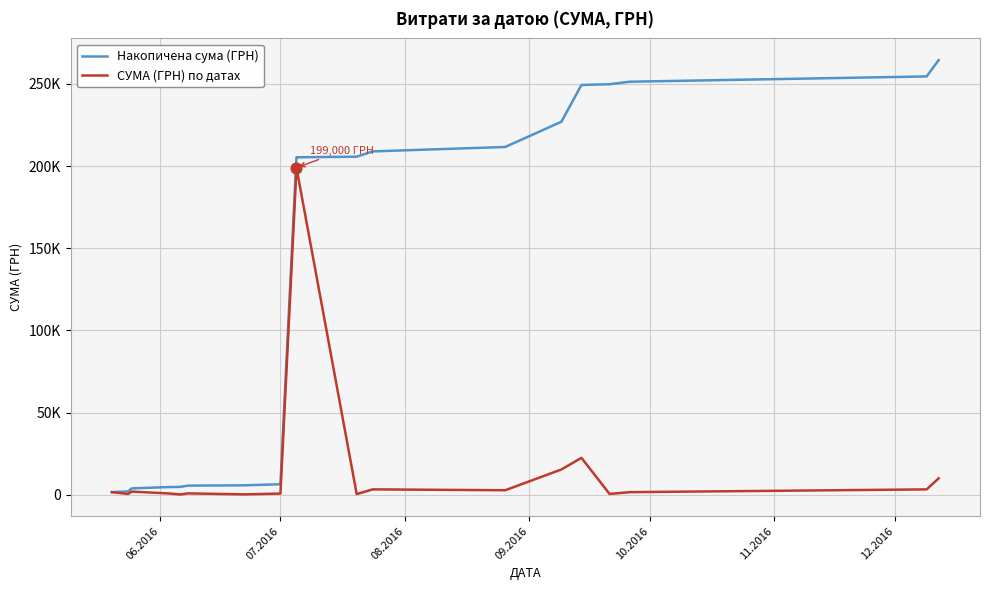

At how many categories does at least one series exceed 164406?

10